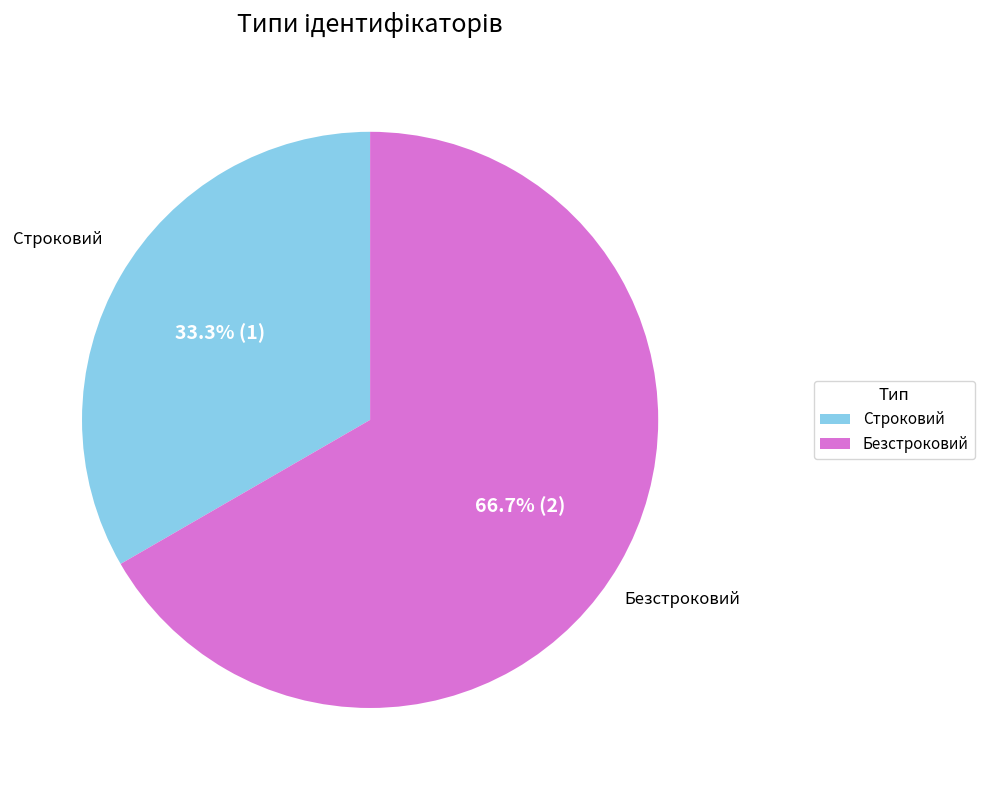

Does any single category account for the majority?

Yes